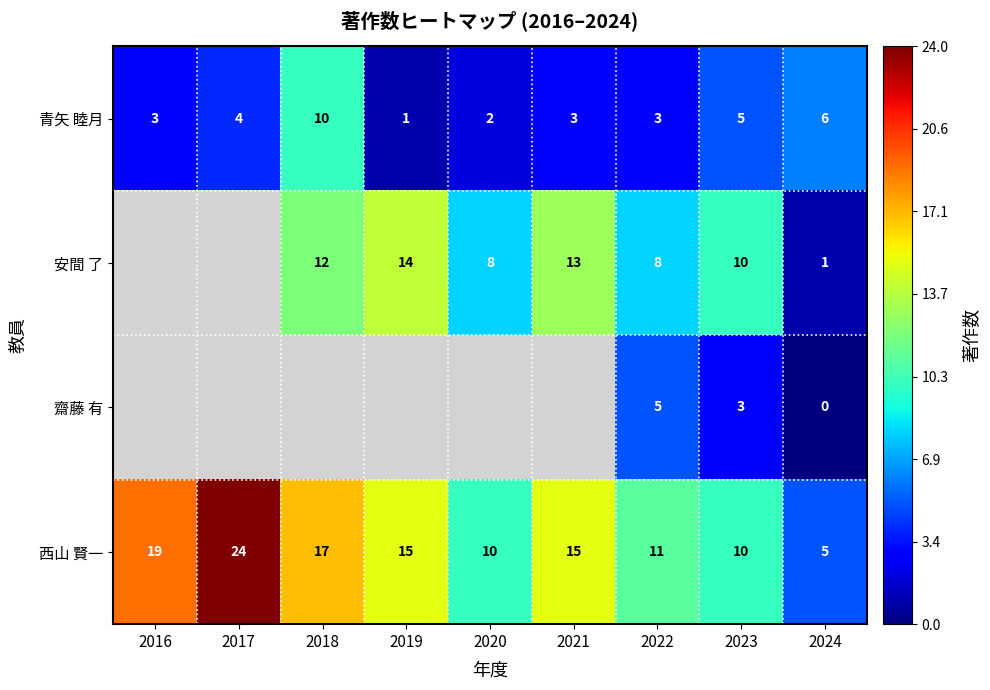

At which label does 青矢 睦月 reach its minimum?

2019